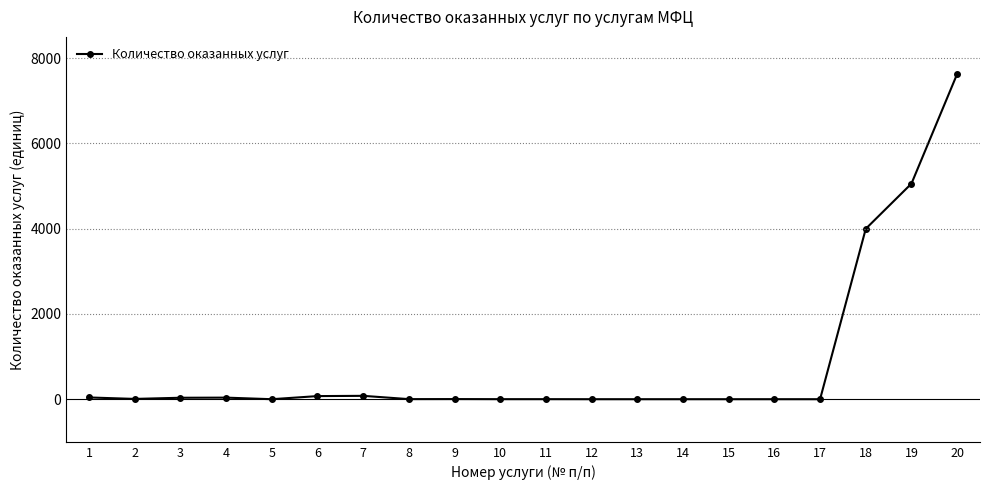

Which category has the highest value across all series?

20